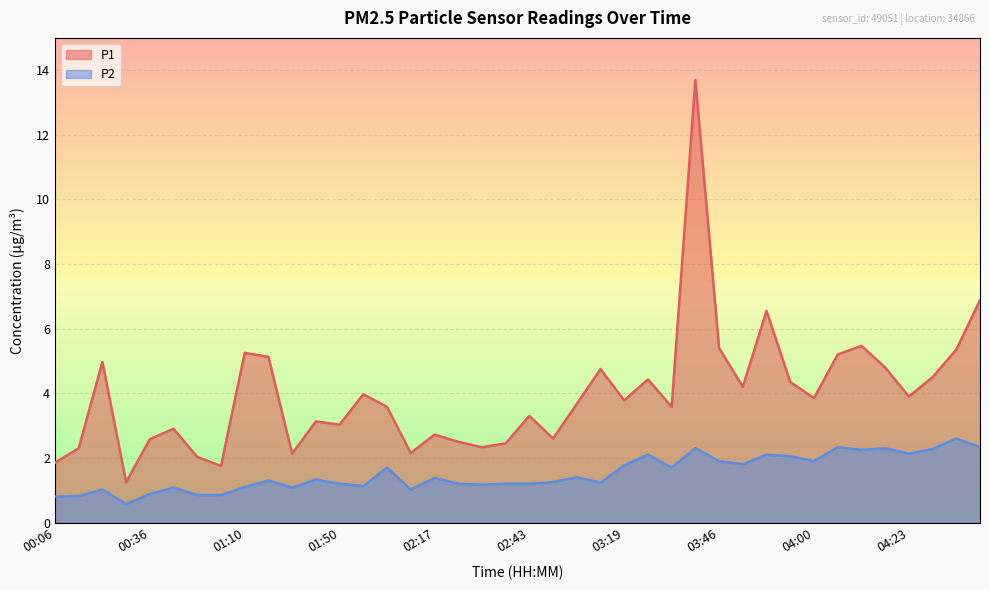

What position from the left is 01:10?

9